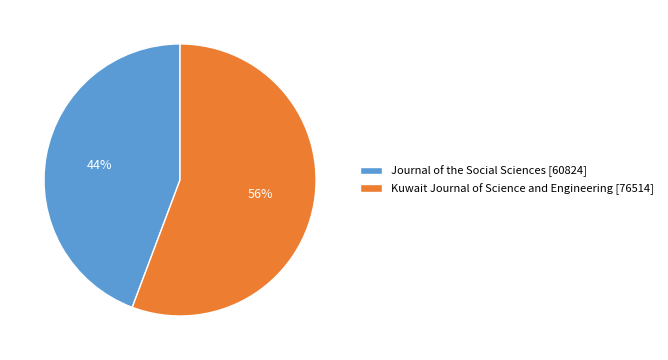

To the nearest percent, what percentage of the pie is Journal of the Social Sciences?

44%